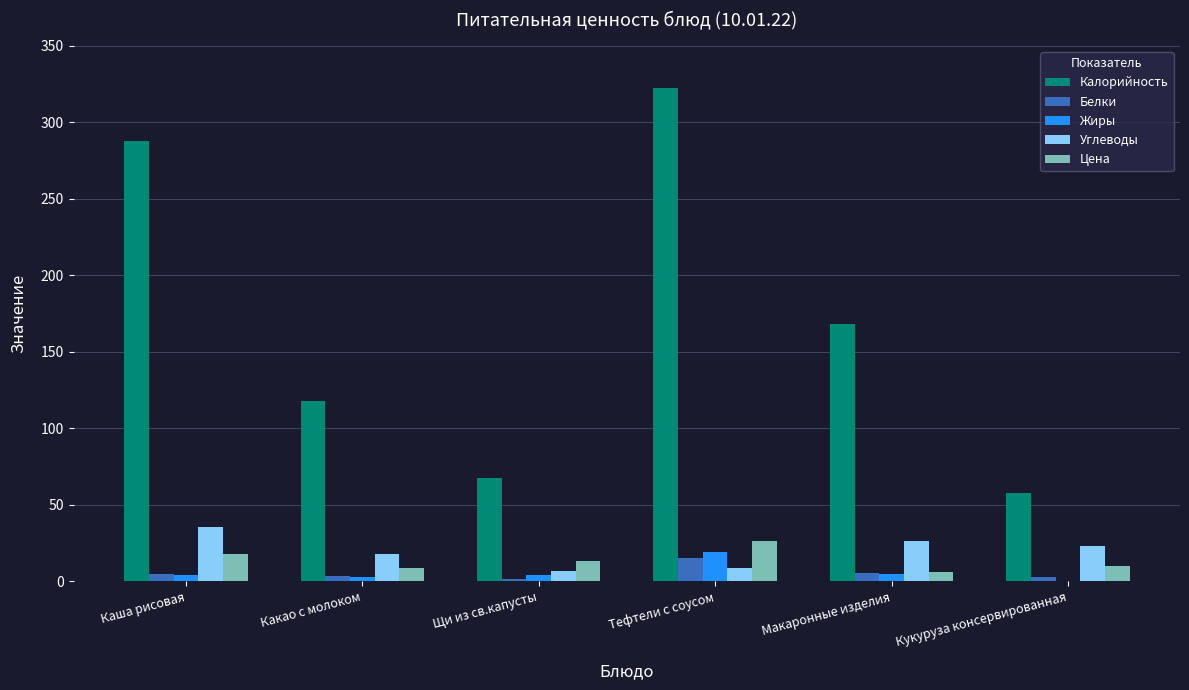

The Цена series shows 8.9 at Какао с молоком. True or false?

True